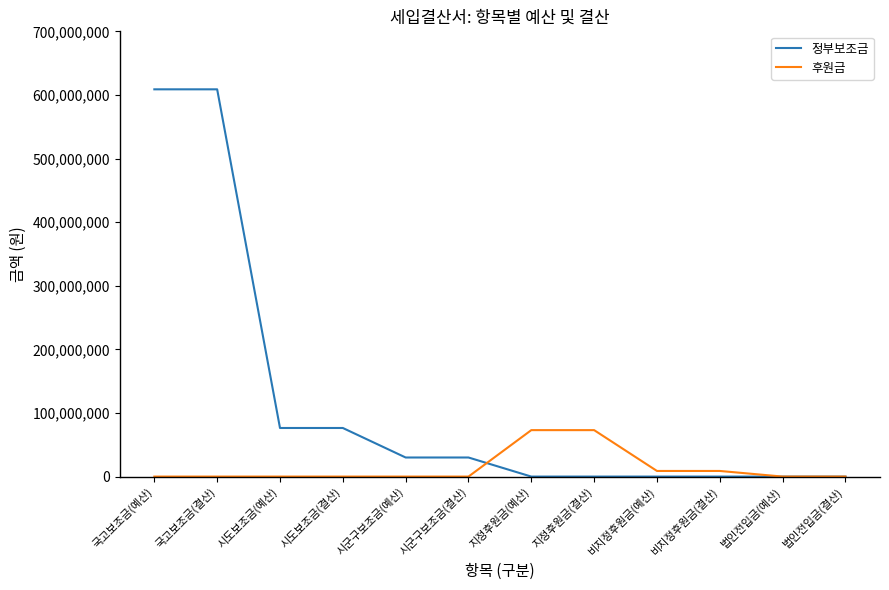

At how many categories does at least one series exceed 65529224?

6